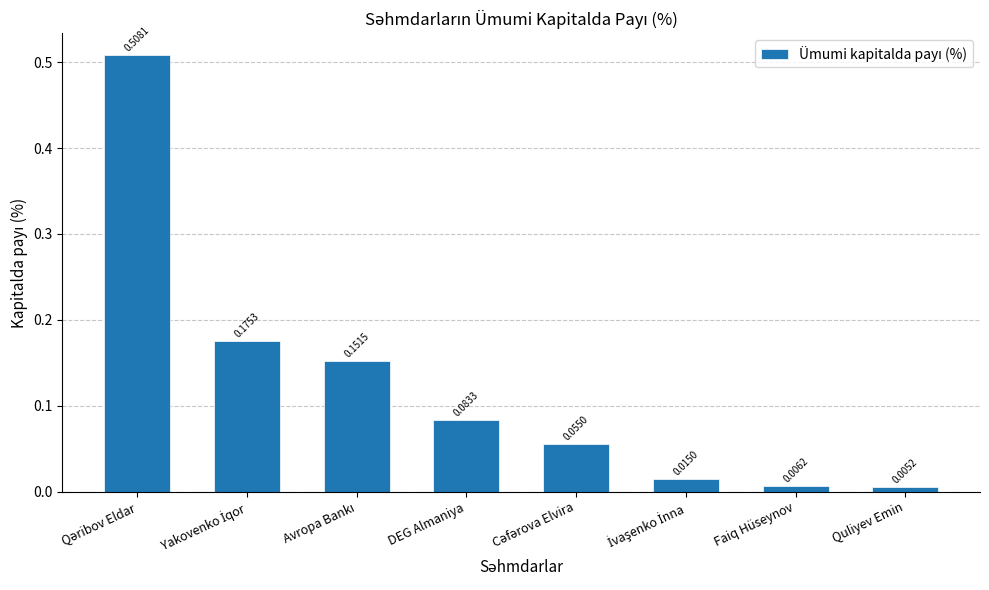

What is the sum of all values?

1.0